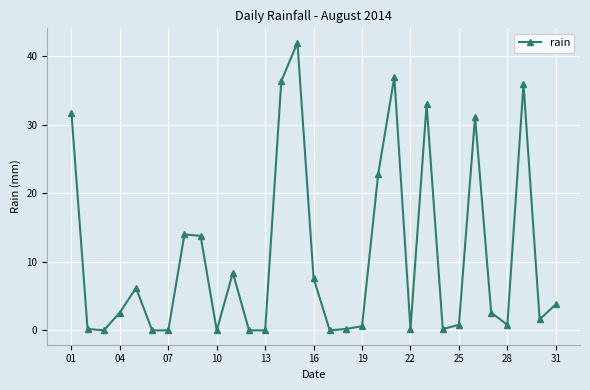

What is the maximum value shown in the chart?

42.0